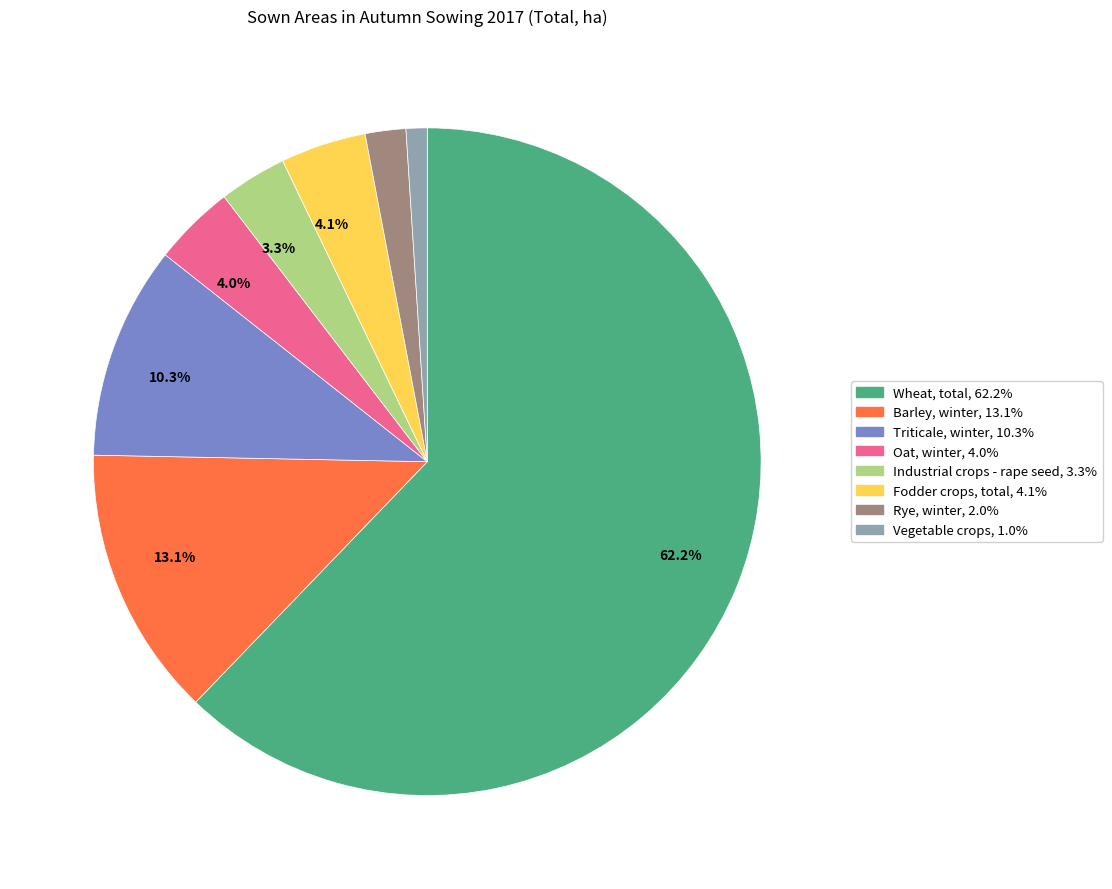

Does any single category account for the majority?

Yes